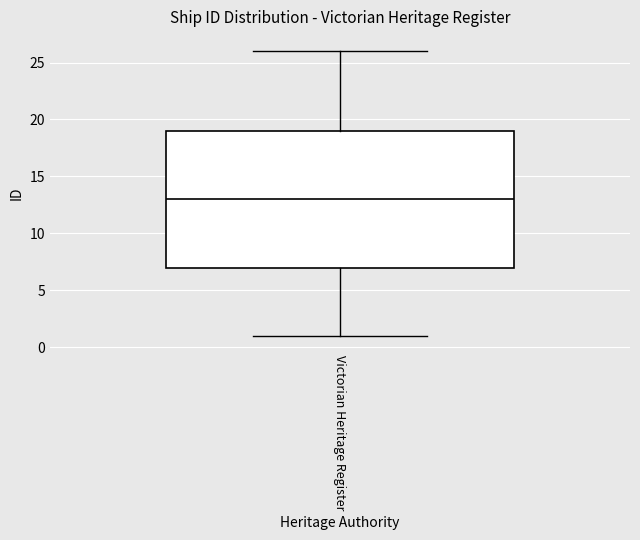

Where does the upper whisker of the box for Victorian Heritage Register end on the y-axis? The values are not printed on the chart, so give them approximately, as read against the axis.

26